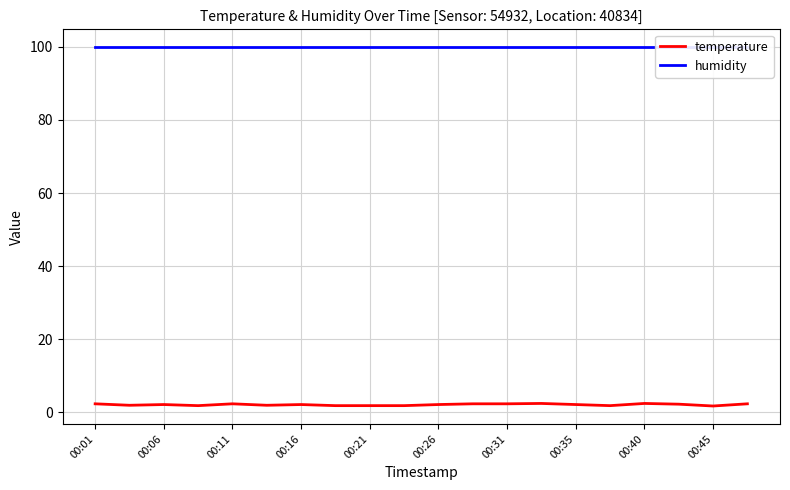

True or false: temperature has a value of 2.4 at 00:40.

True